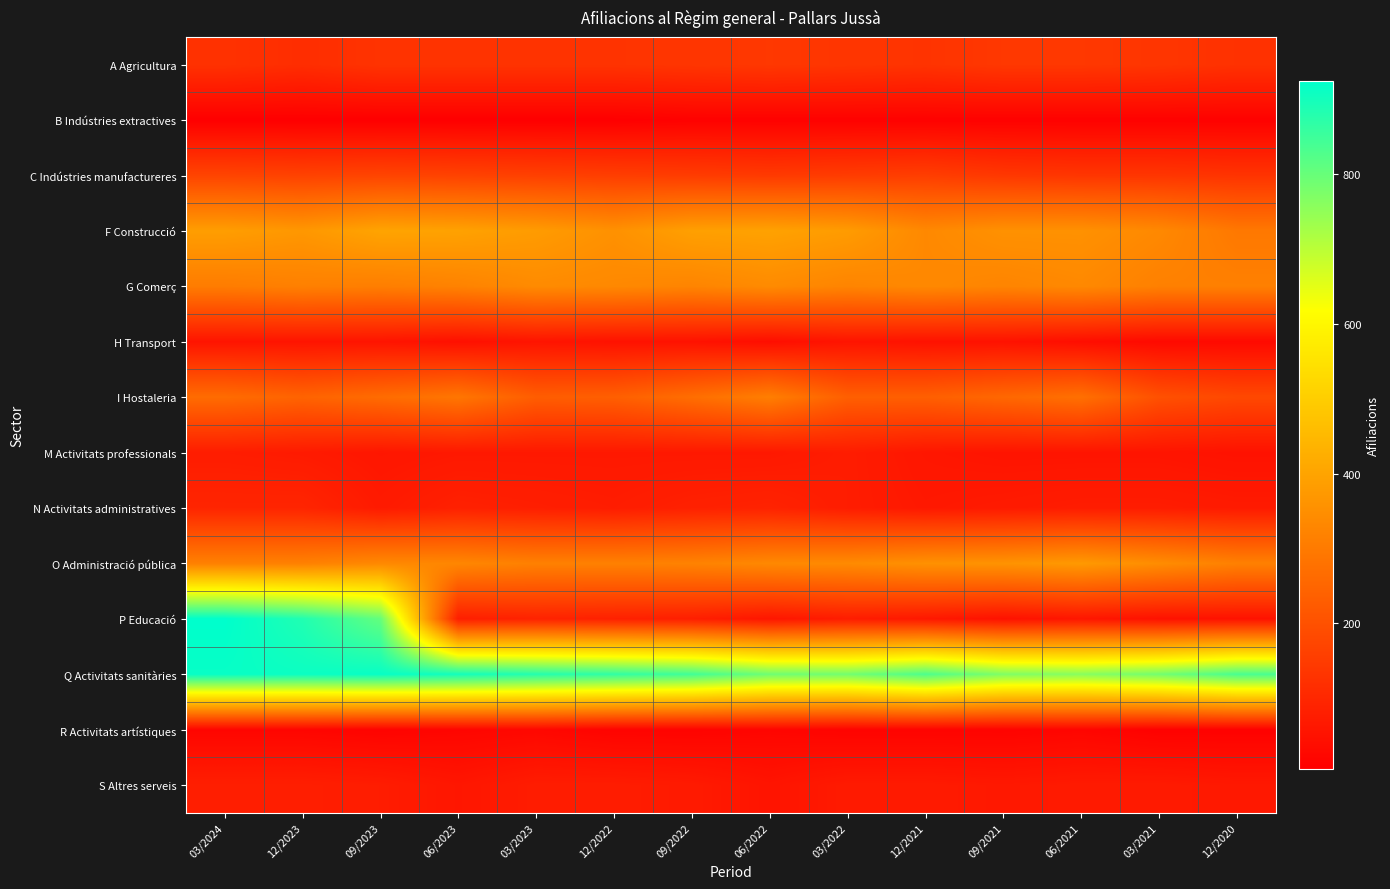

Which category has the highest value across all series?

03/2024